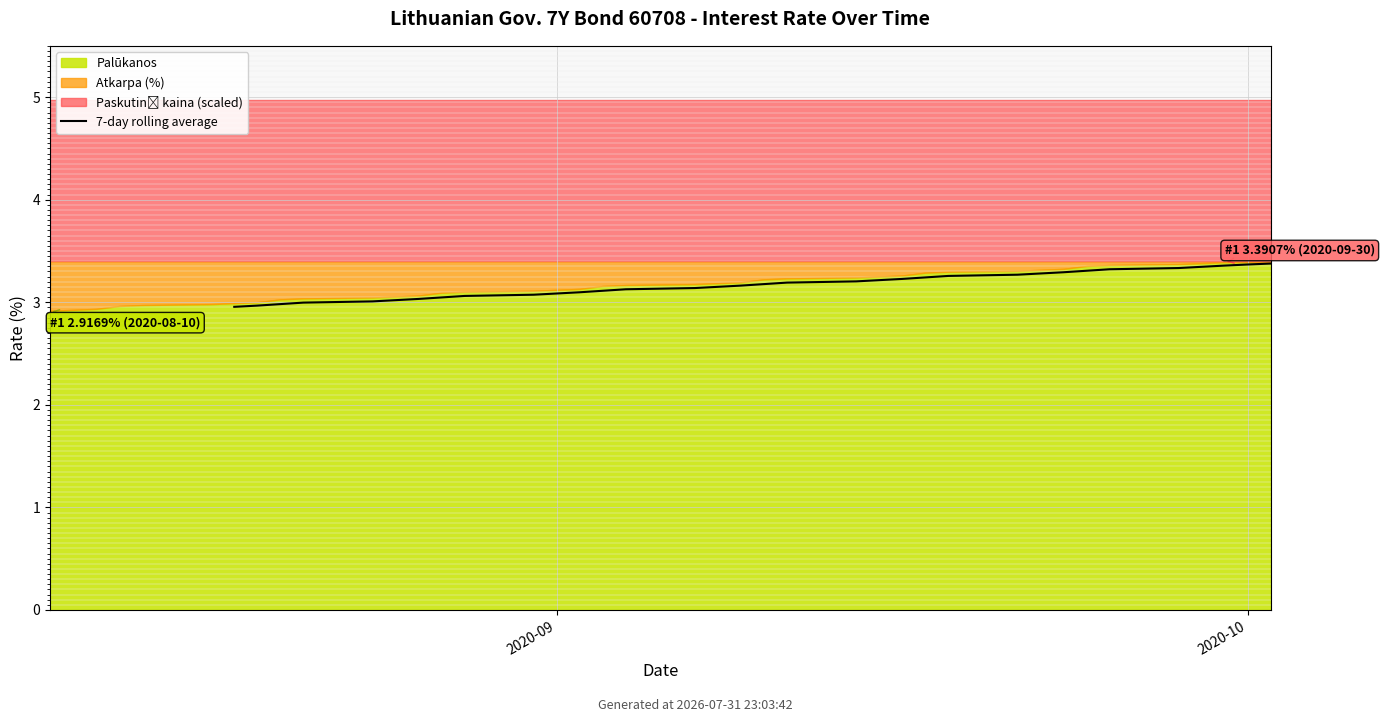

Count the number of values greater than 3.

30